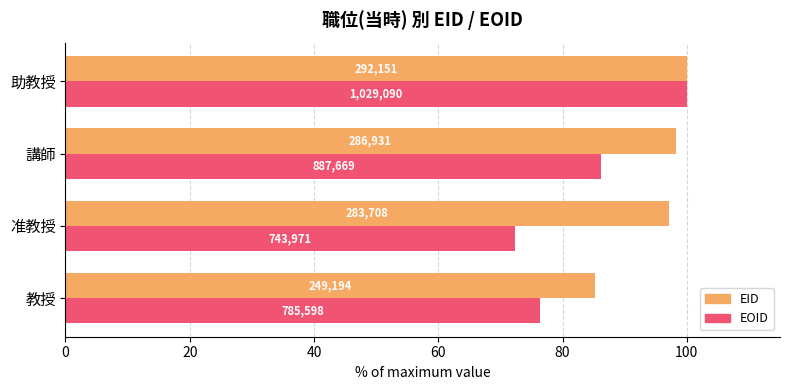

What are all the series names shown in the legend?

EID, EOID